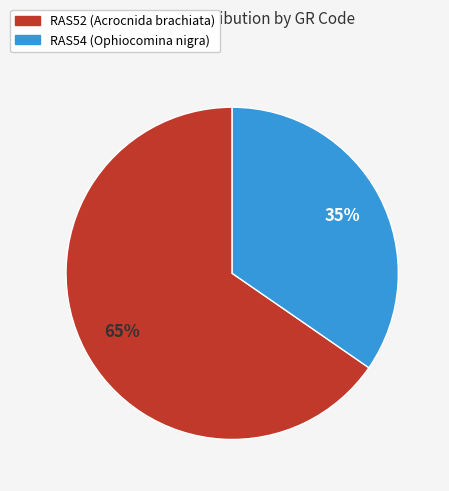

Count the number of slices in the pie.

2